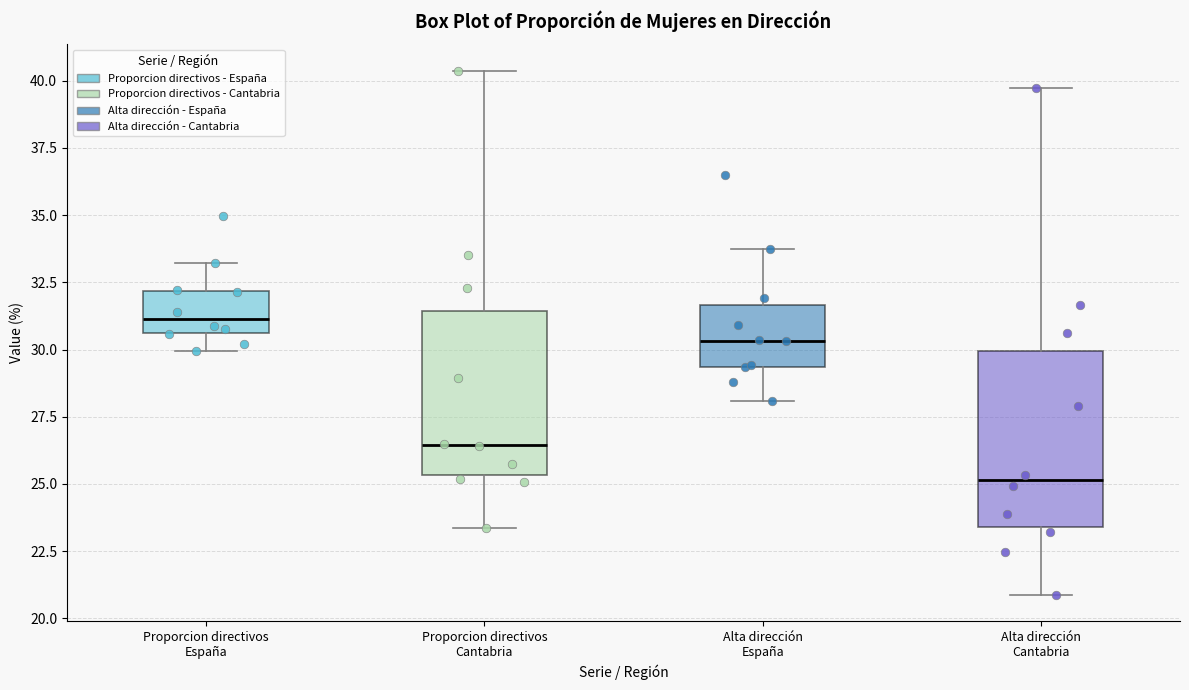

Reading left to right, read every box against the y-axis: the position of its median line, the range the box covers, and the ends of its whiskers. The values are not printed on the chart, so give them approximately, as read against the axis.

Proporcion directivos España: median 31.0, box 30.5 to 32.0, whiskers 30.0 to 33.0
Proporcion directivos Cantabria: median 26.5, box 25.5 to 31.5, whiskers 23.5 to 40.5
Alta dirección España: median 30.5, box 29.5 to 31.5, whiskers 28.0 to 33.5
Alta dirección Cantabria: median 25.0, box 23.5 to 30.0, whiskers 21.0 to 39.5